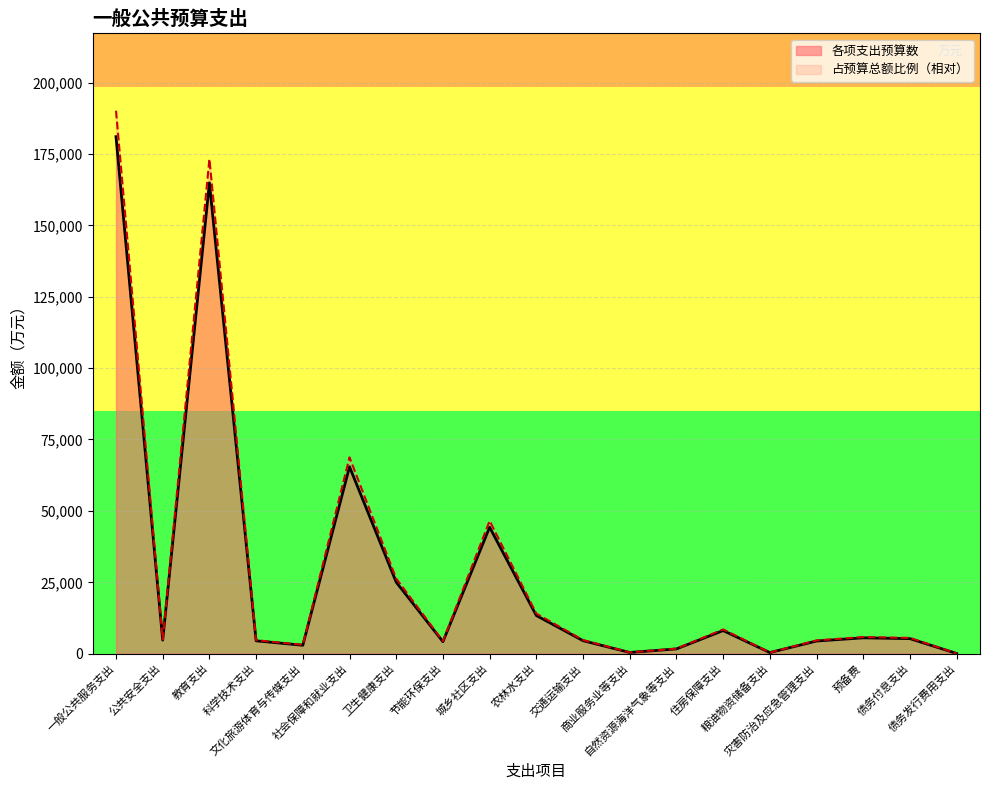

Where is the data nearest to the value 90535?

社会保障和就业支出